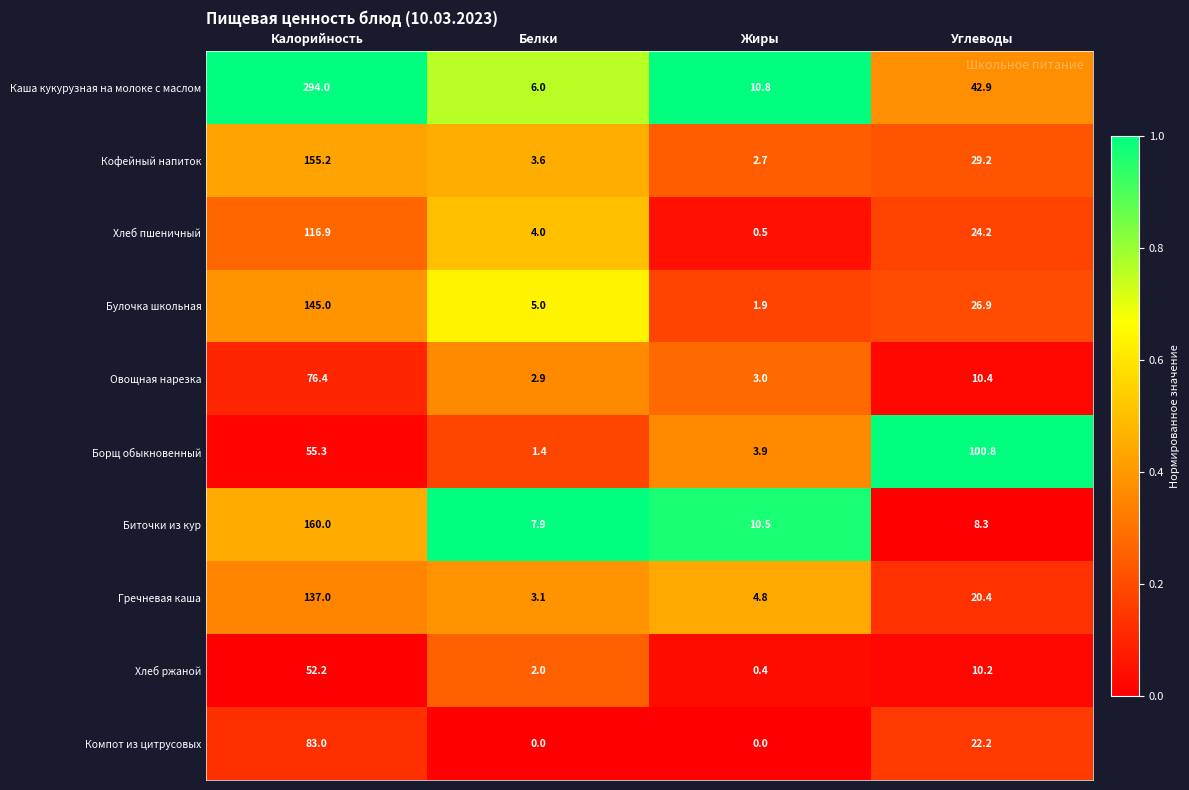

At which category is the sum across all series the highest?

Калорийность